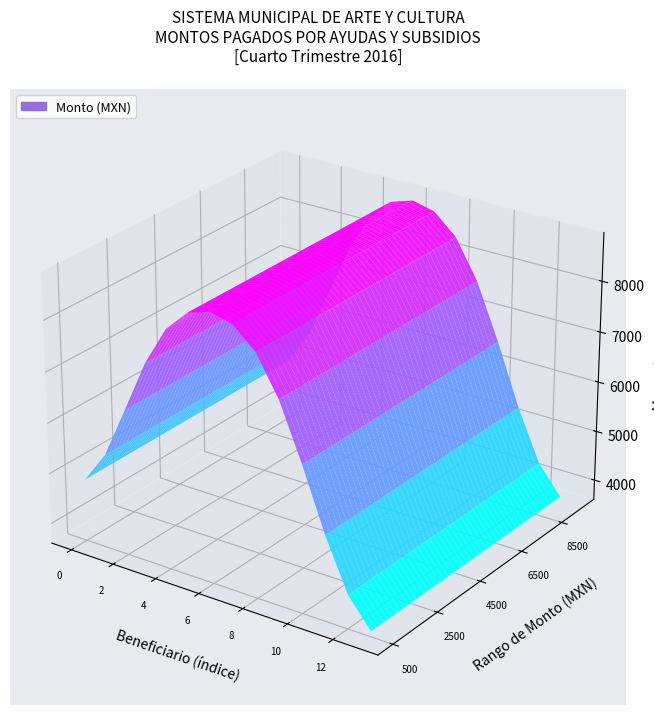

Which has a higher value, 11 or 10?

10